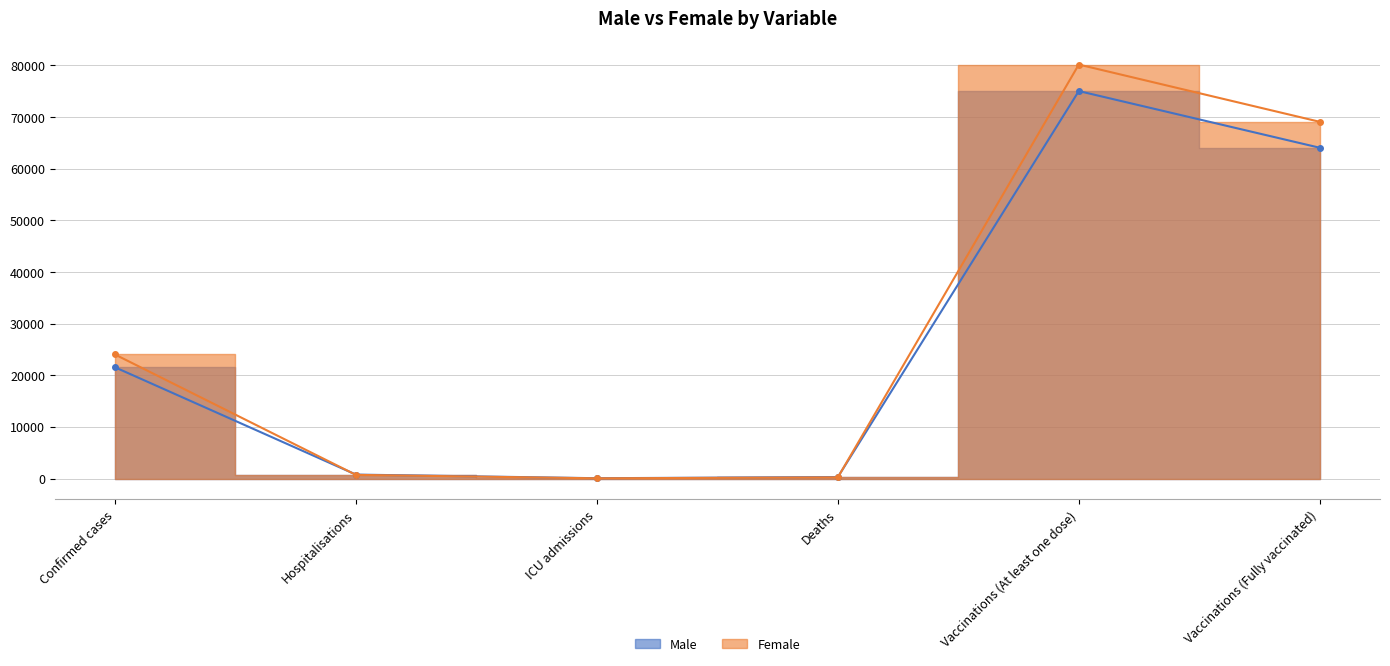

The value of Male at Vaccinations (At least one dose) is 75033.9. True or false?

True